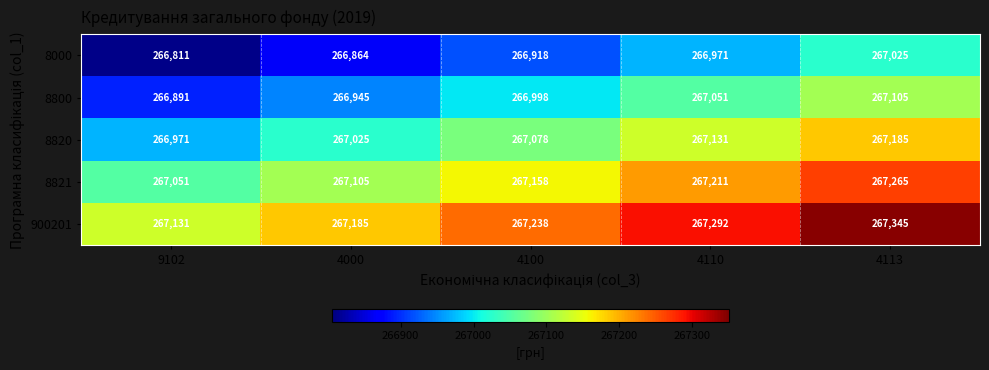

At 9102, list the series in order from smallest to largest.

8000, 8800, 8820, 8821, 900201